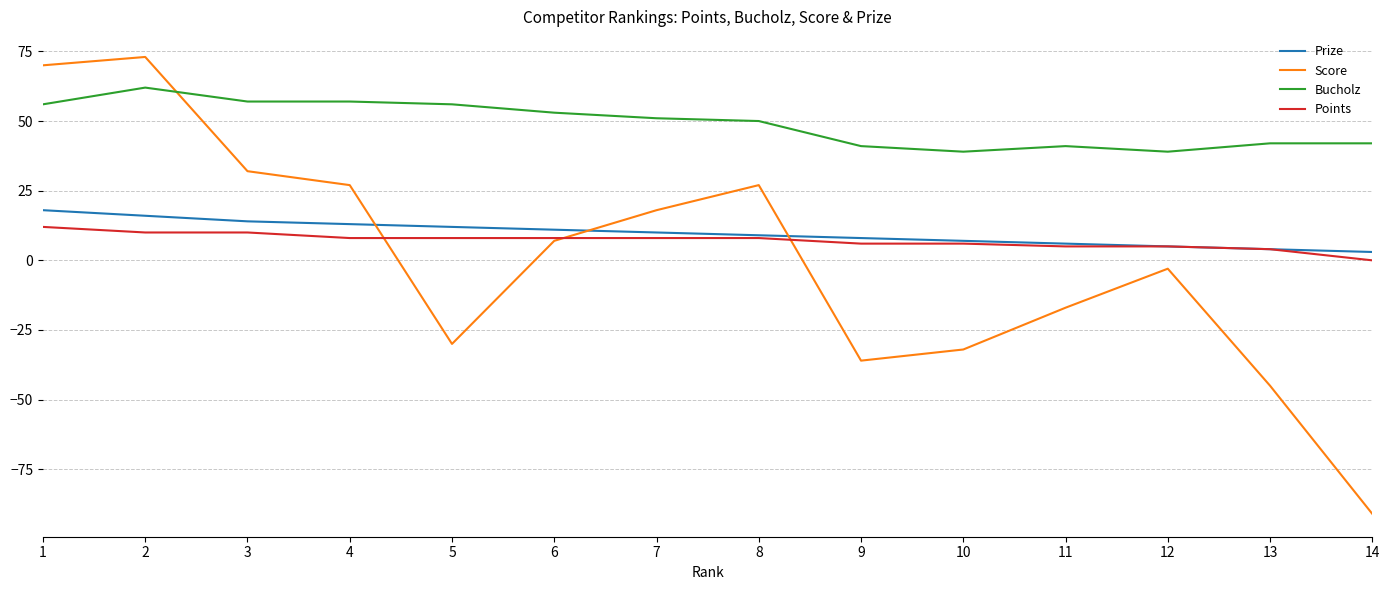

Where do Score and Bucholz first cross each other?

2 and 3